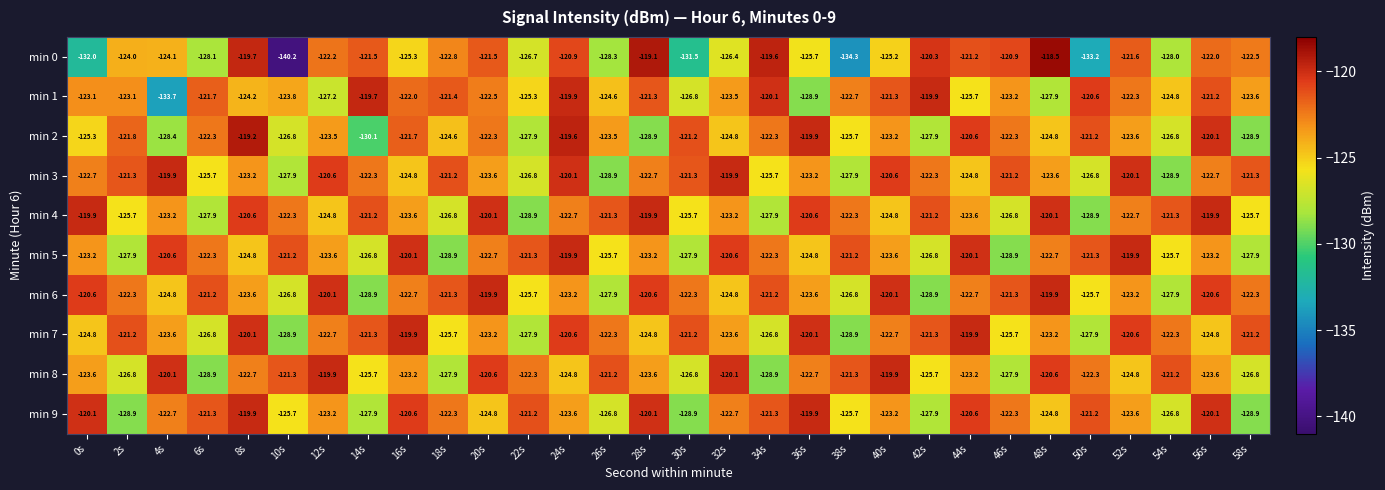

What is the greatest value displayed?

-118.5